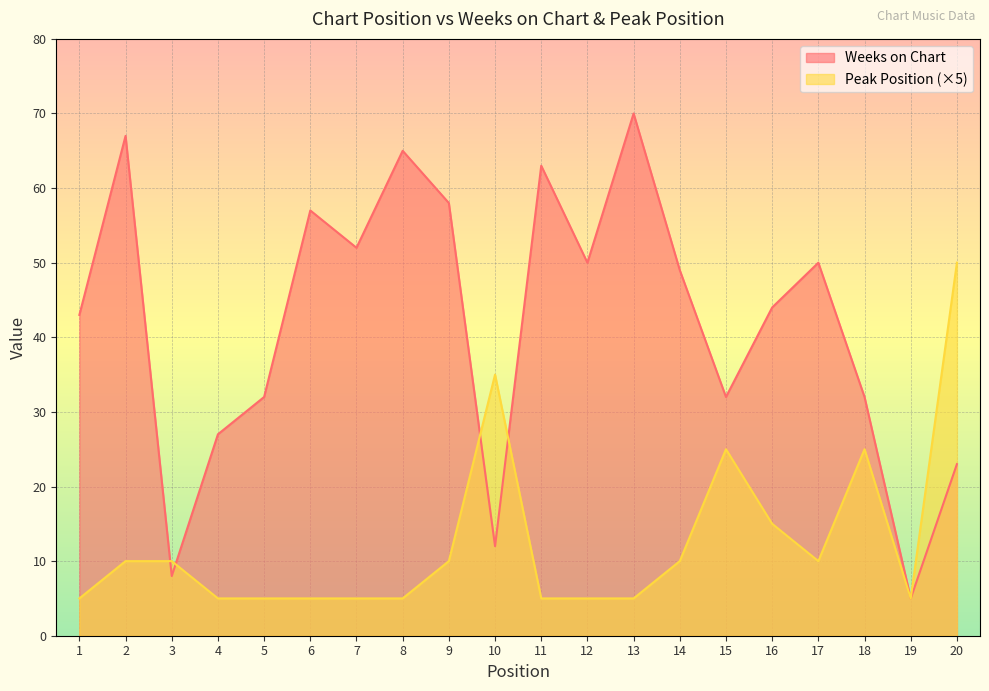

True or false: Weeks on Chart has more than 2 interior local peaks.

True